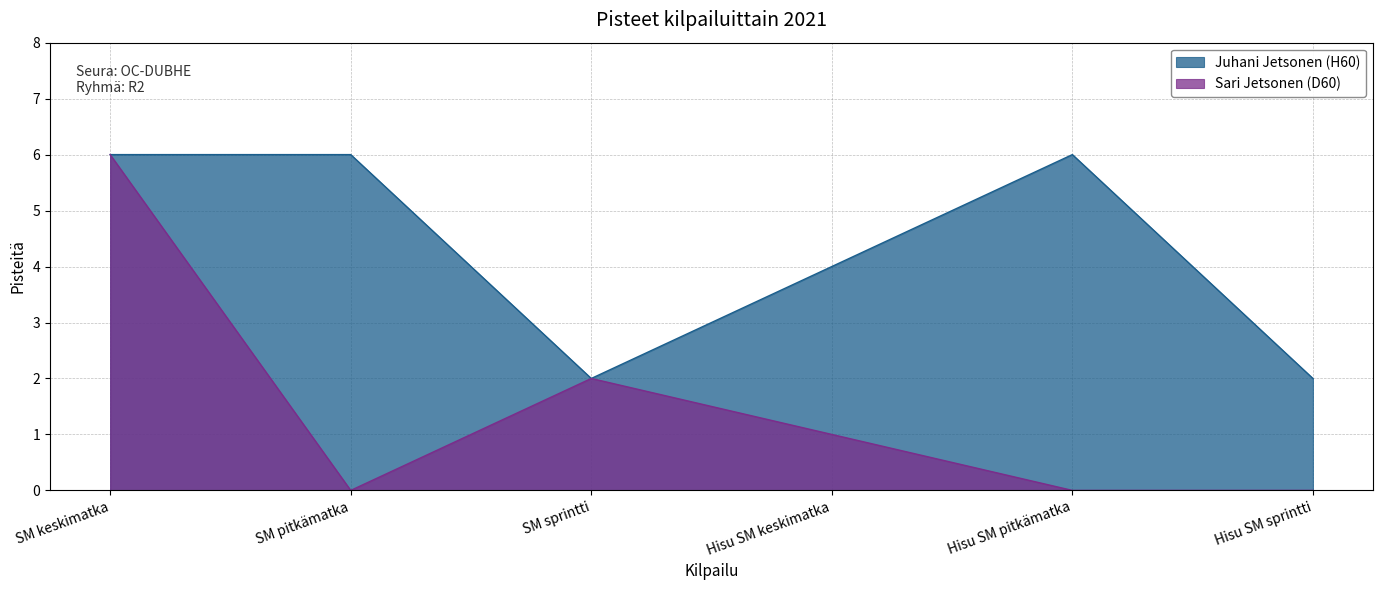

Reading left to right, what are all the values shown in this chart?

Juhani Jetsonen (H60): 6	6	2	4	6	2
Sari Jetsonen (D60): 6	0	2	1	0	0